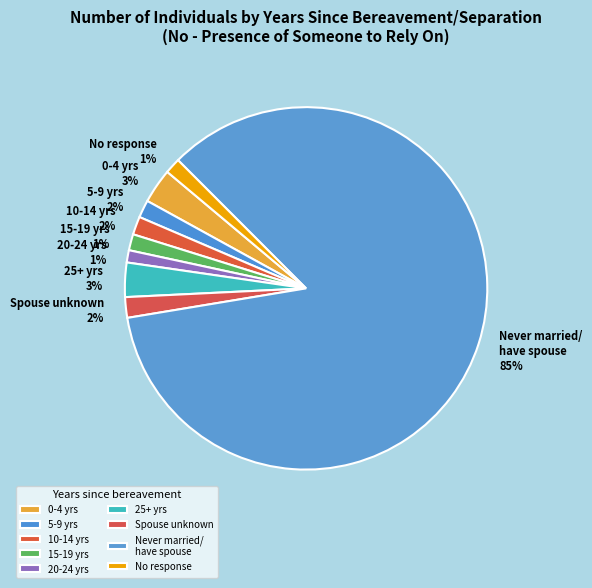

What is the largest slice in the pie chart?

Never married or currently have a spouse